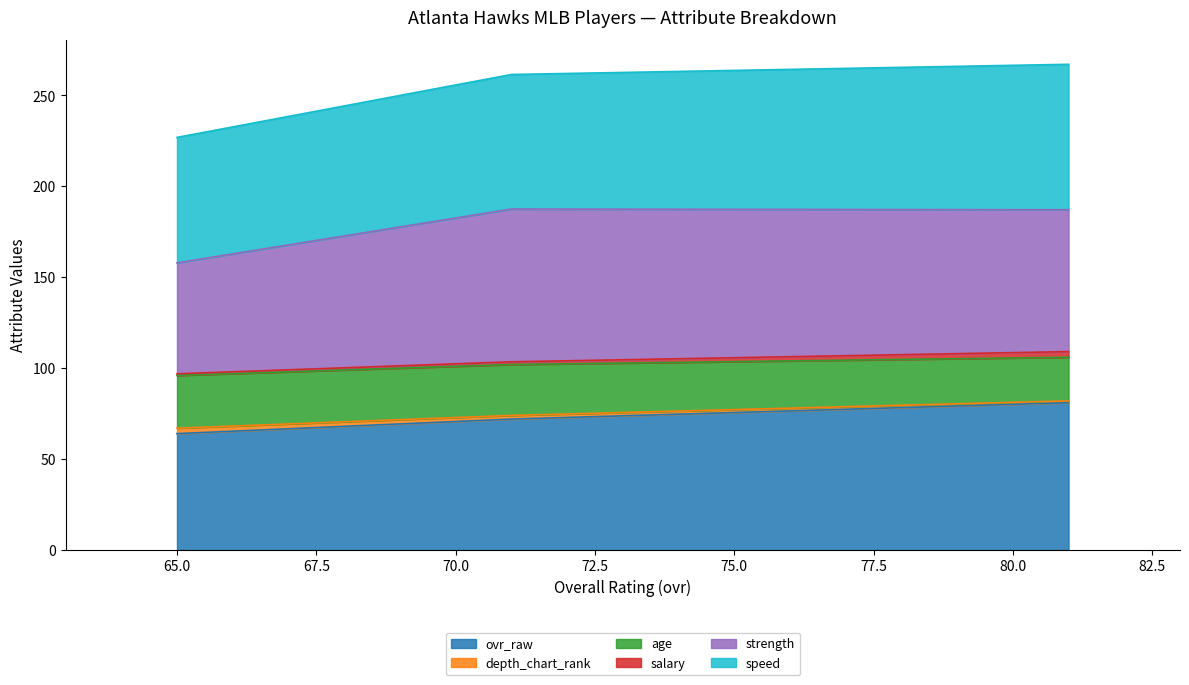

What are all the series names shown in the legend?

ovr_raw, depth_chart_rank, age, salary, strength, speed